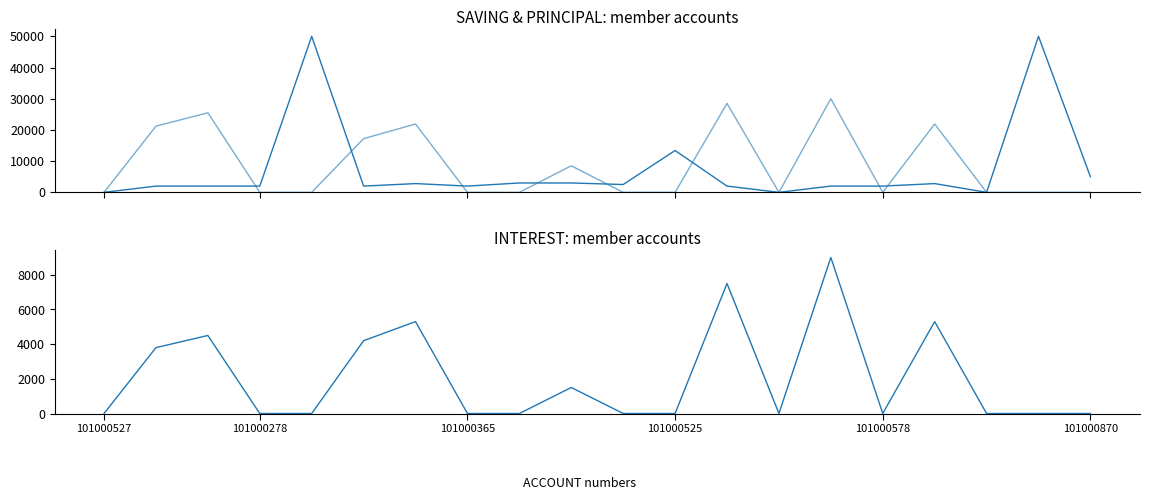

The value of INTEREST at 9 is 1500. True or false?

True